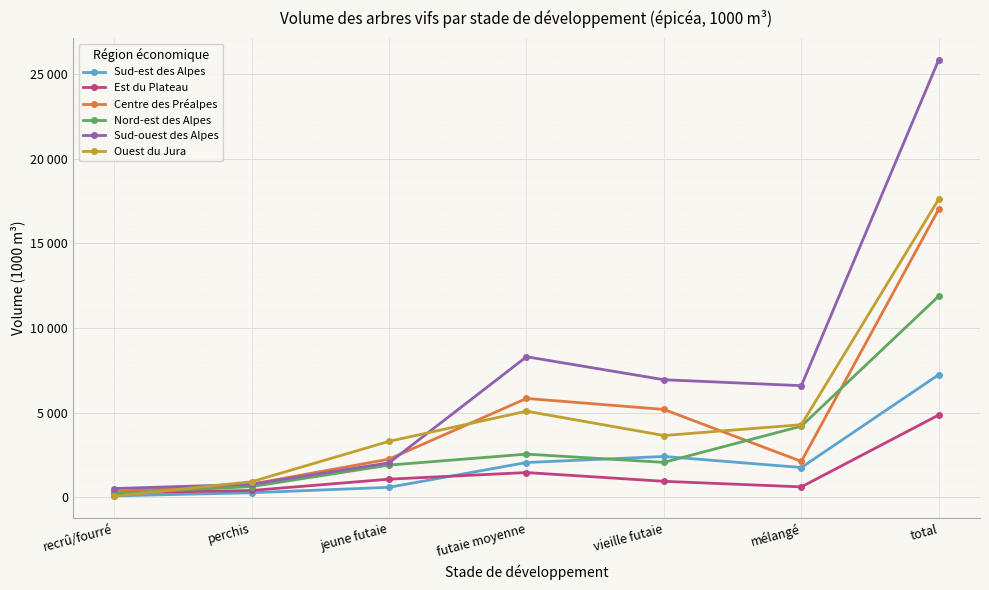

What is the minimum value shown in the chart?

77